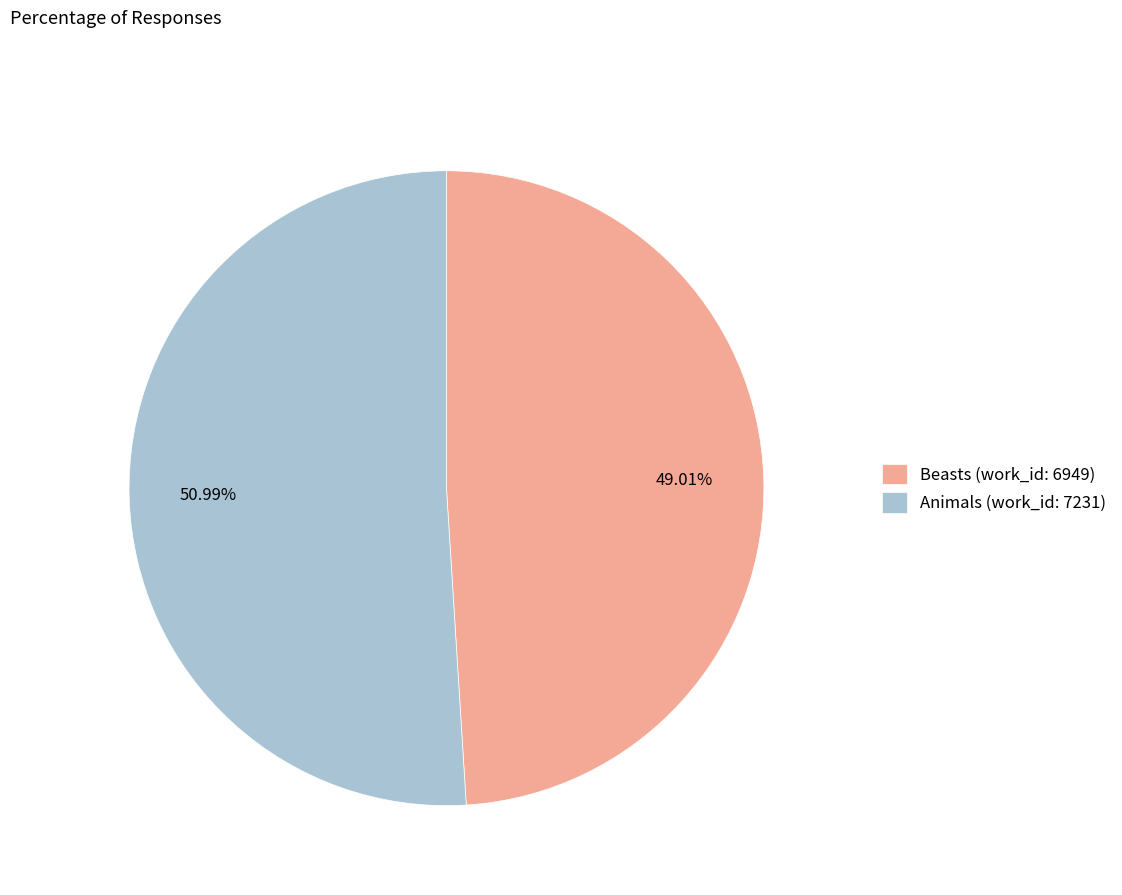

Count the number of slices in the pie.

2